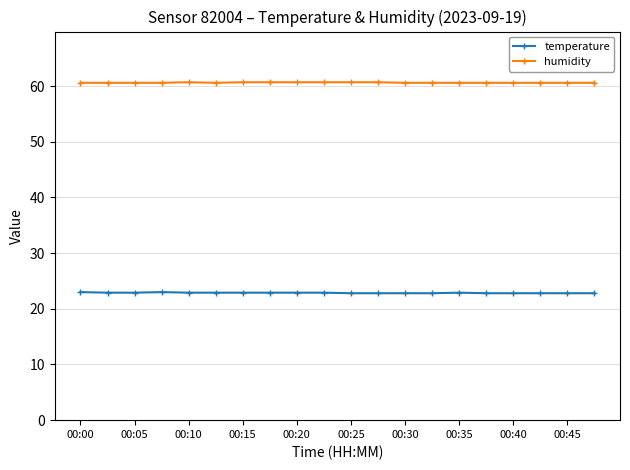

List the series in order of their peak value, highest first.

humidity, temperature